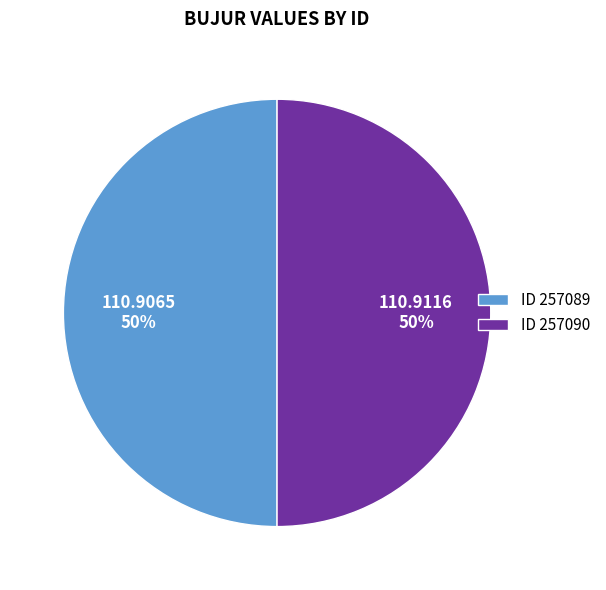

How many slices are in this pie chart?

2